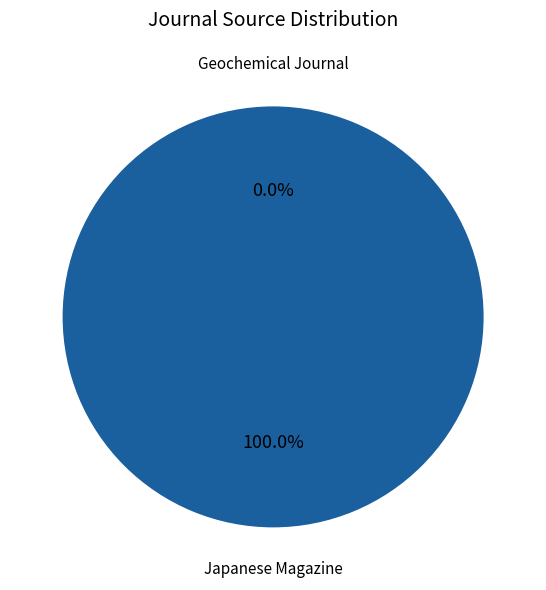

Is there a majority slice in this chart?

Yes